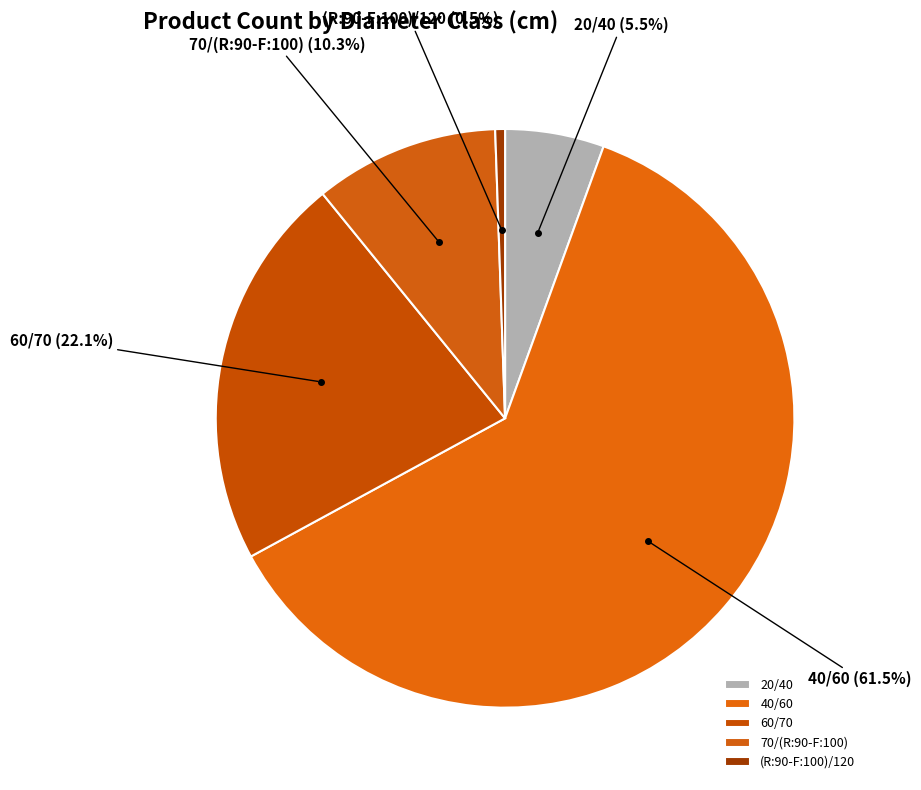

What percentage is the 70/(R:90-F:100) slice, to the nearest percent?

10%